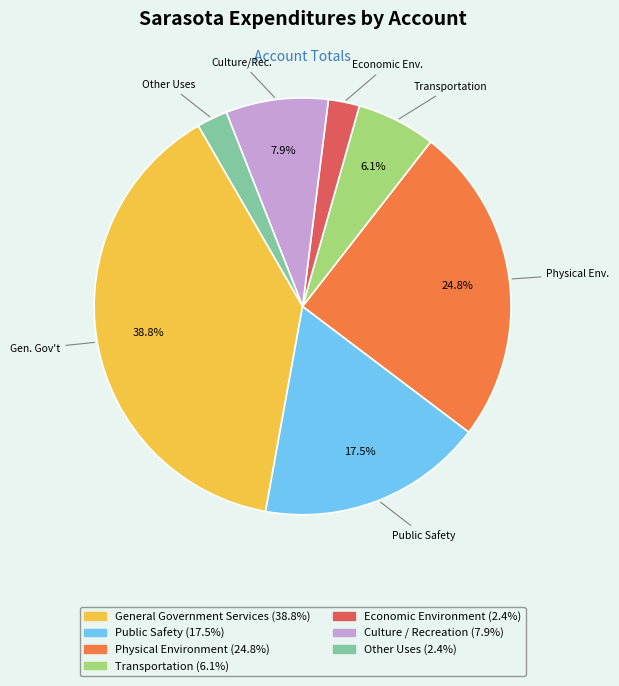

How much of the chart is everything except General Government Services?

61.2%